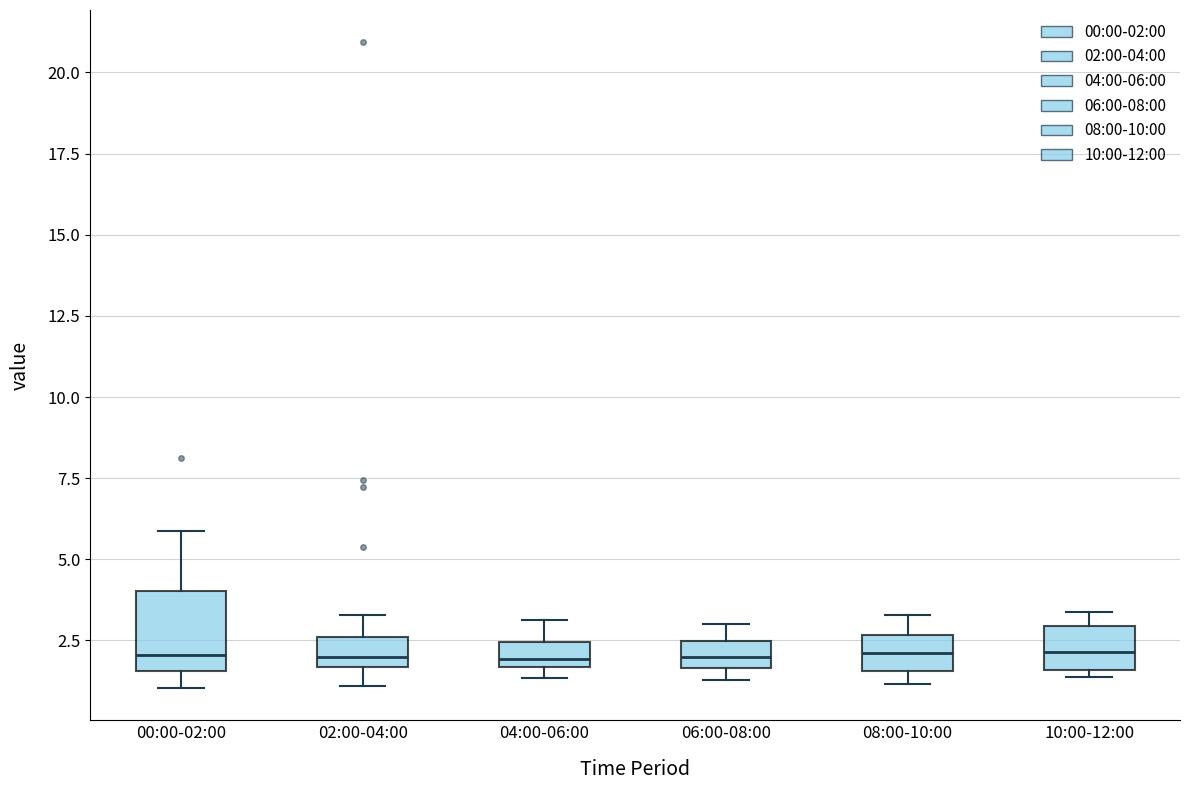

Which box is the tallest, from its lower edge to its upper edge?

00:00-02:00